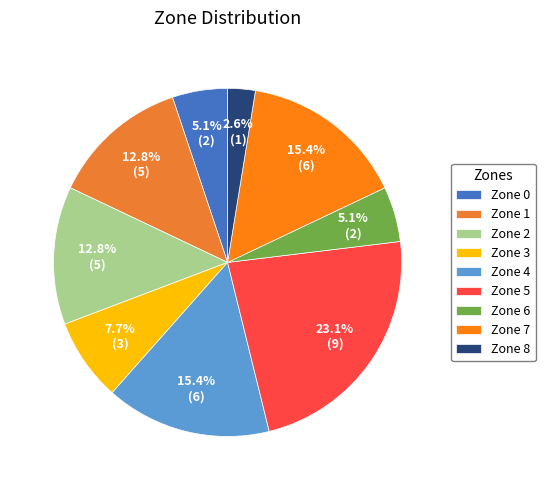

Between Zone 6 and Zone 0, which is larger?

Zone 6